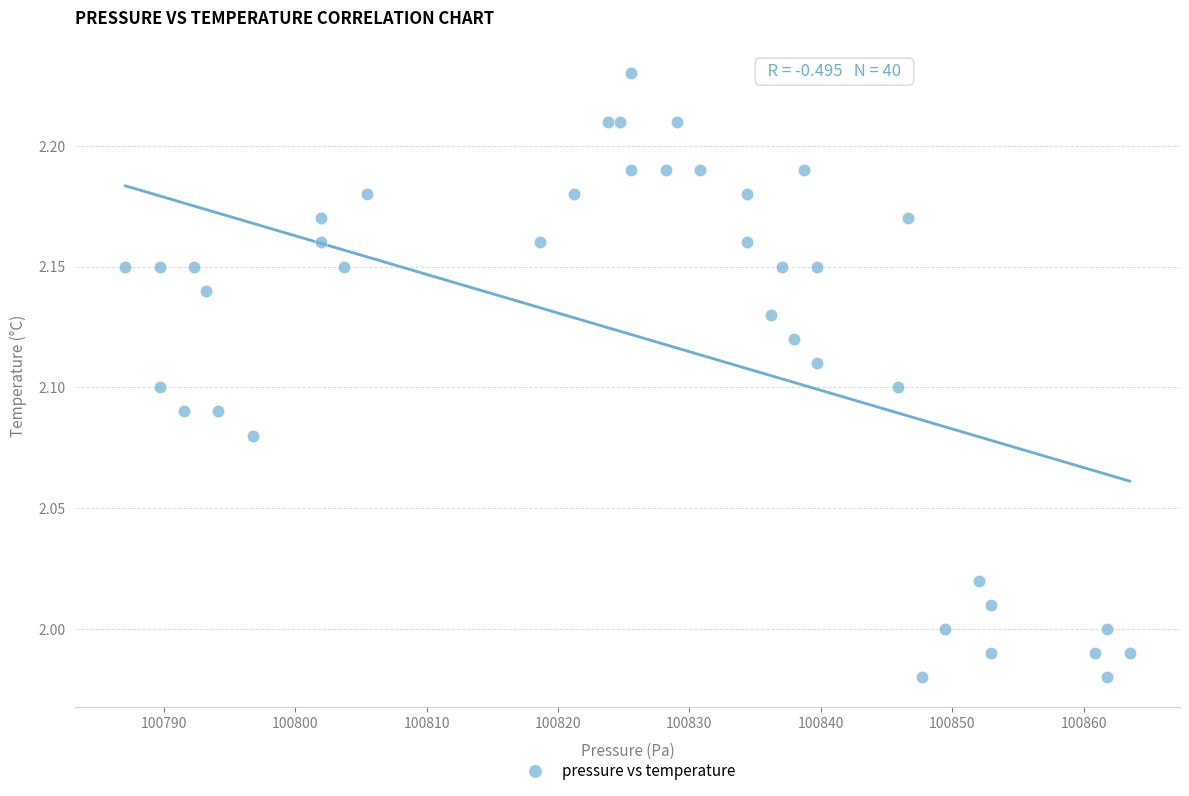

What is the range of X values (max minus min)?

76.4